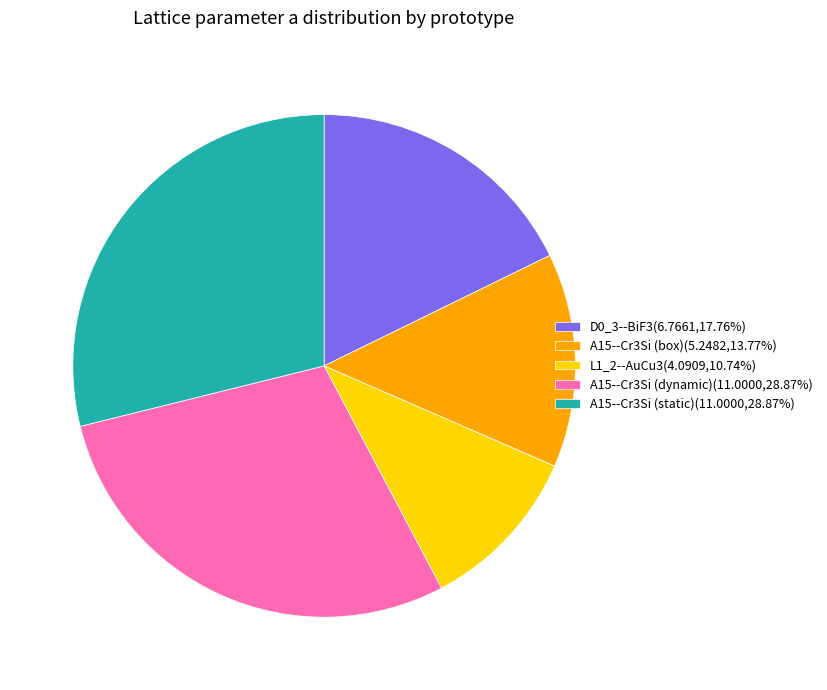

What is the smallest slice in the pie chart?

L1_2--AuCu3